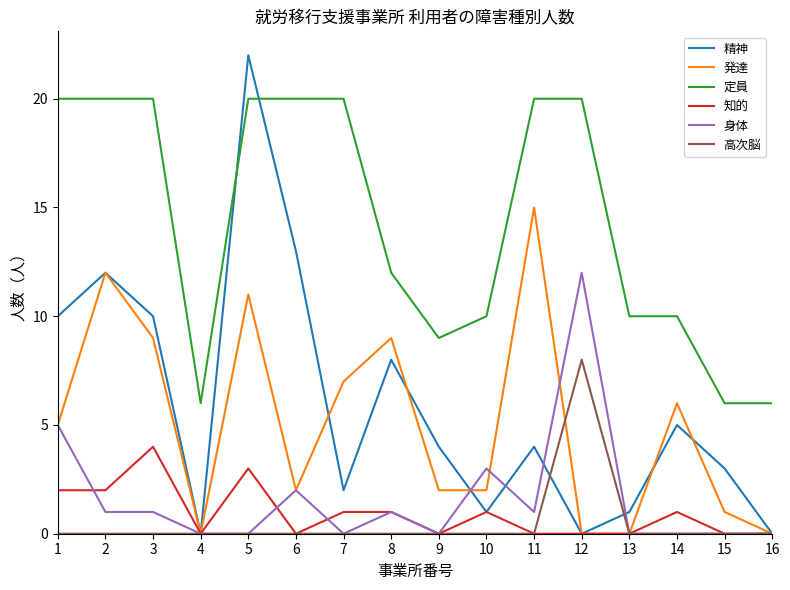

What is the difference between the highest and lowest values at 15?

6